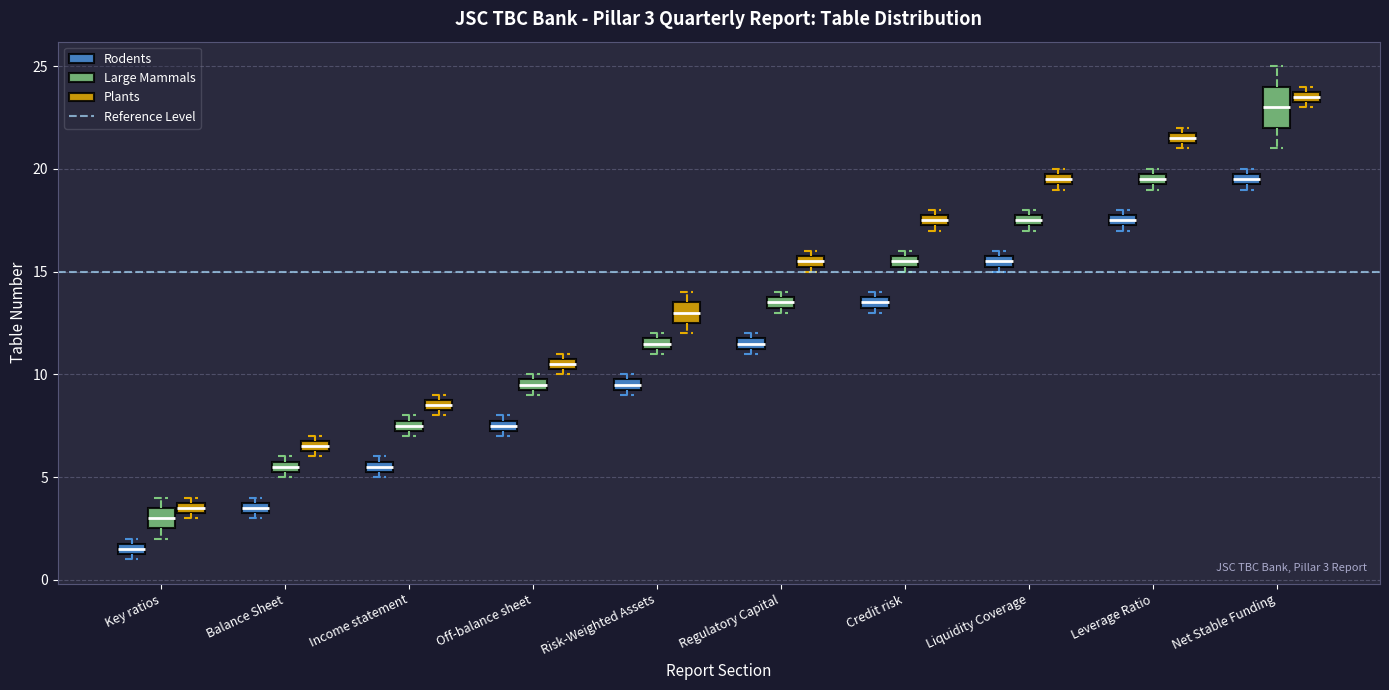

Which box's median line is the lowest?

Key ratios (Rodents)